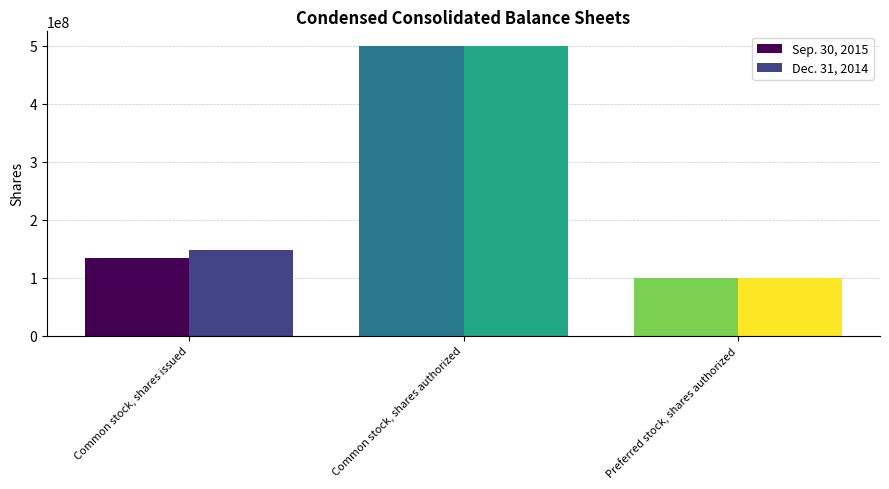

Count the number of categories in the chart.

3